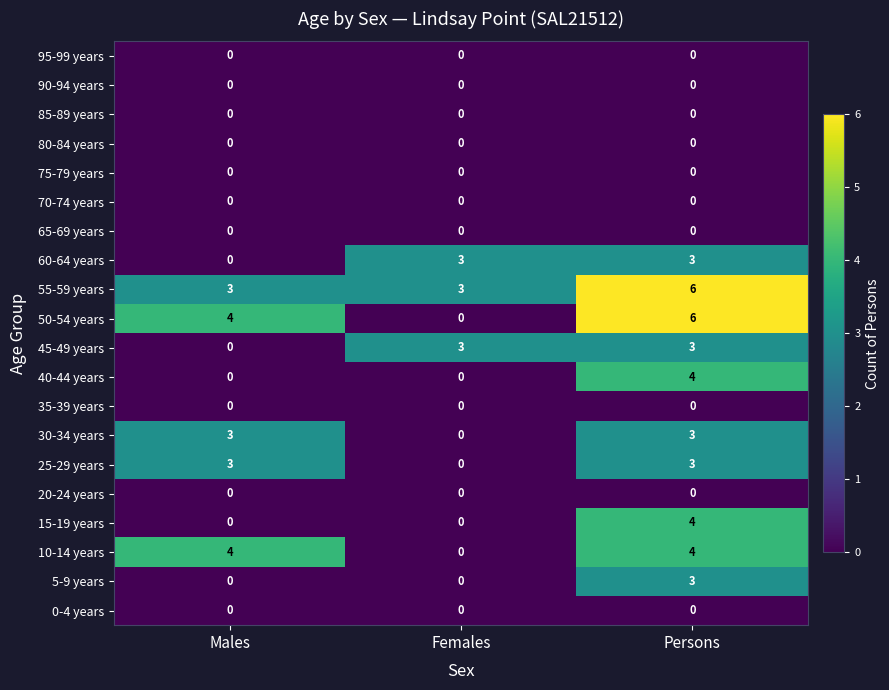

True or false: 25-29 years has a value of 3 at Persons.

True